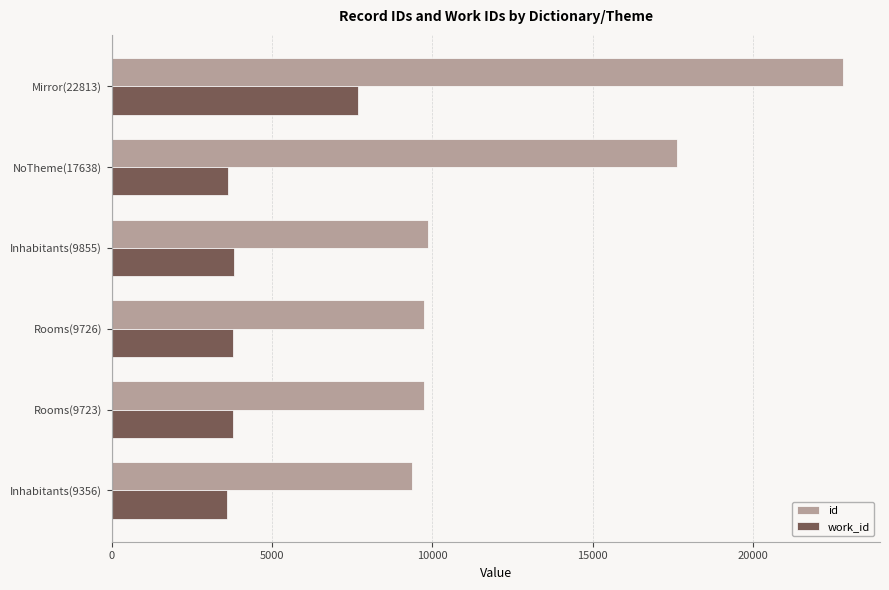

Rank the series by their maximum value, from lowest to highest.

work_id, id